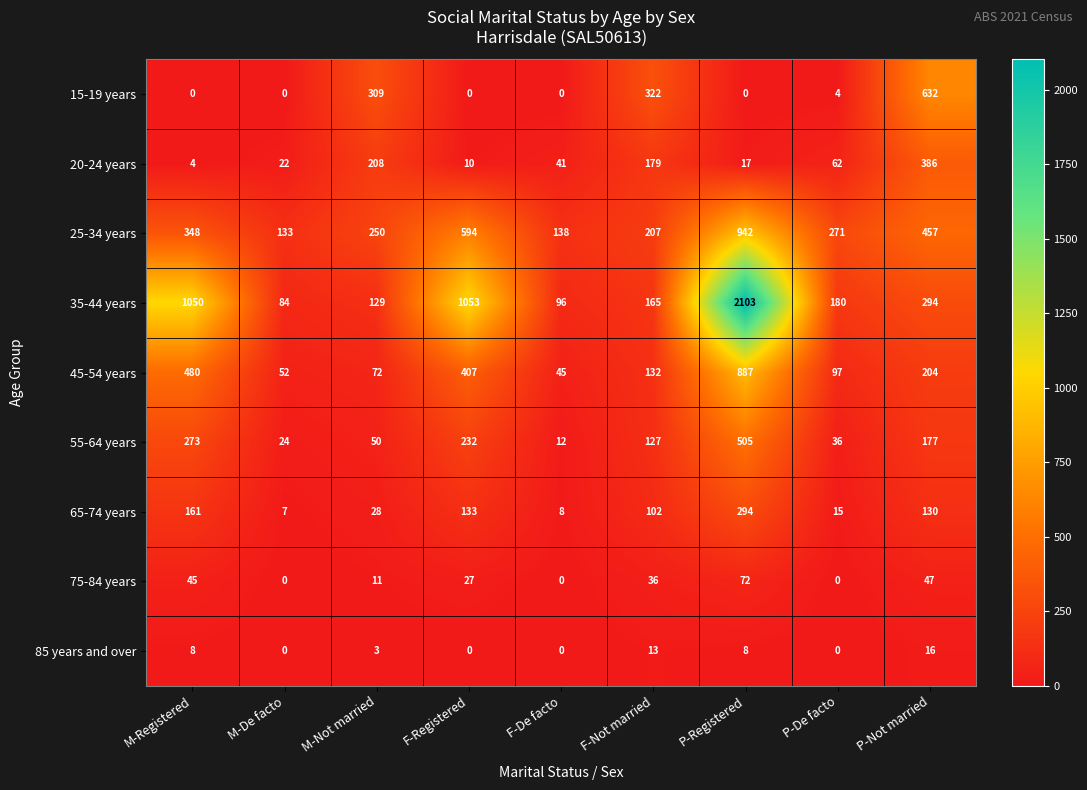

True or false: 20-24 years has a value of 22 at M-De facto.

True